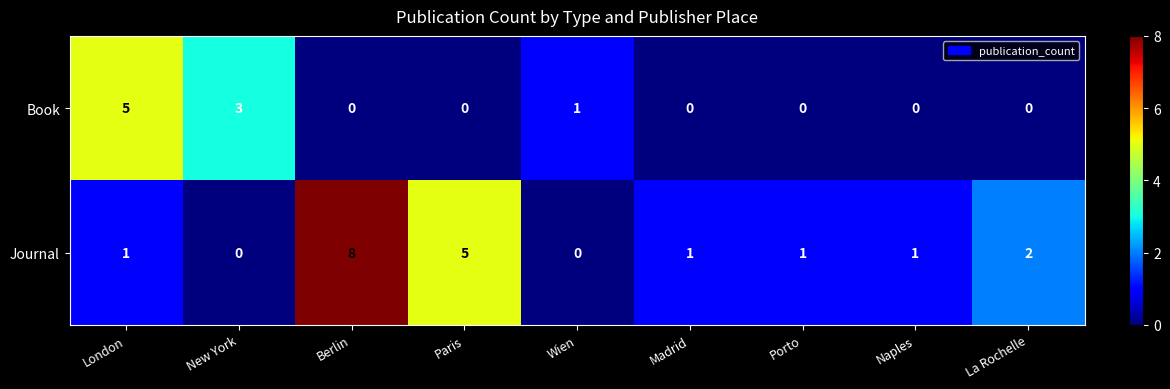

At which category does the chart reach its peak across all series?

Berlin